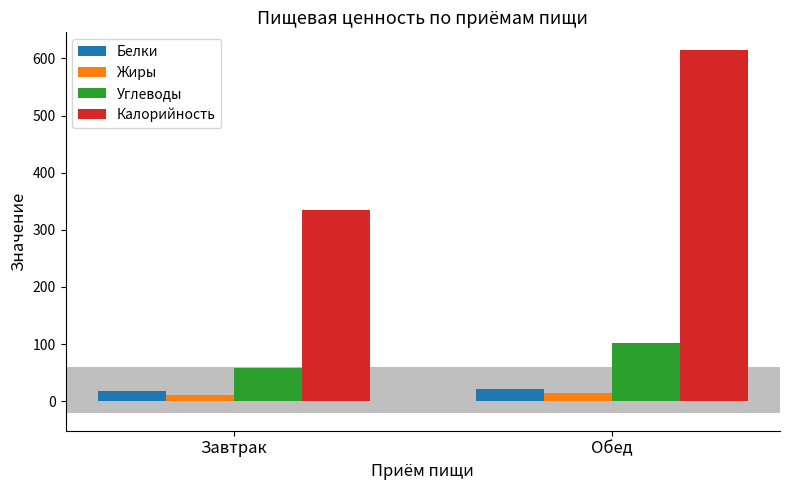

Rank the series by their maximum value, from lowest to highest.

Жиры, Белки, Углеводы, Калорийность